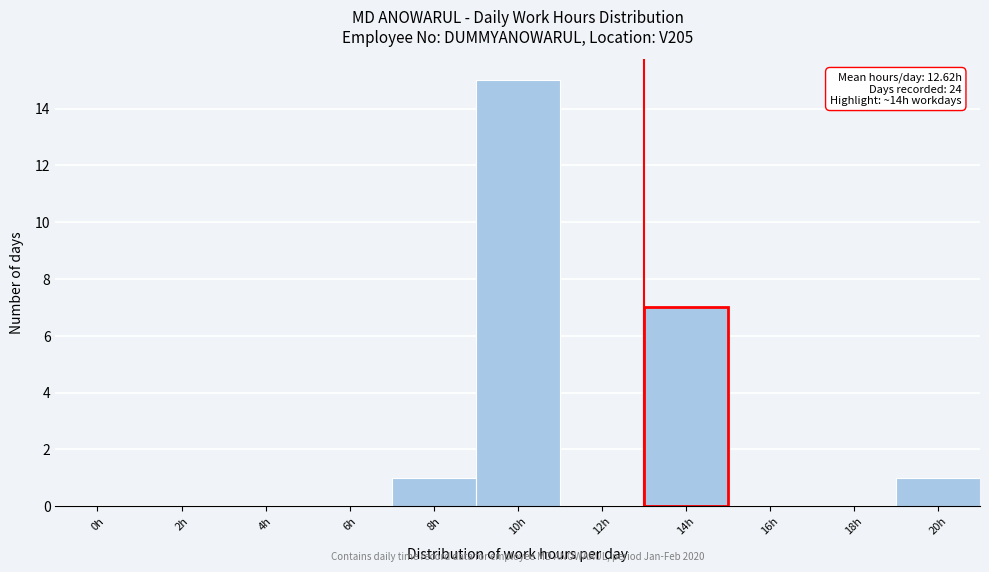

Reading left to right, what are all the values shown in this chart?

0h=0	2h=0	4h=0	6h=0	8h=1	10h=15	12h=0	14h=7	16h=0	18h=0	20h=1